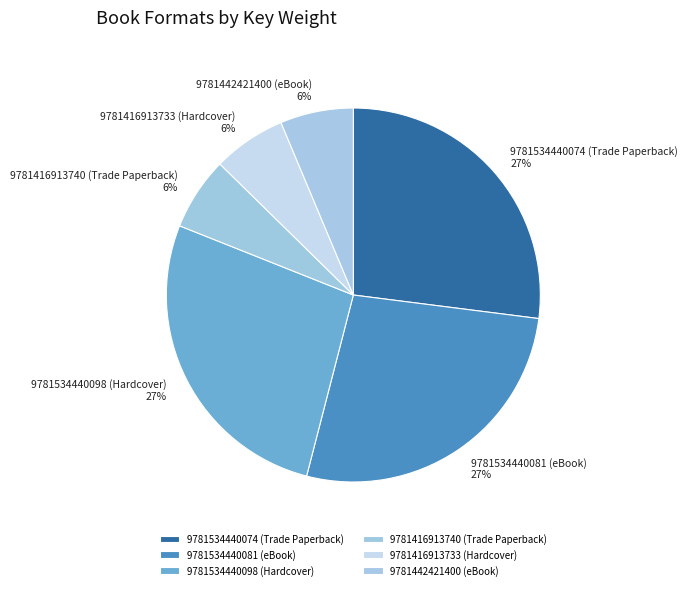

How many slices are in this pie chart?

6